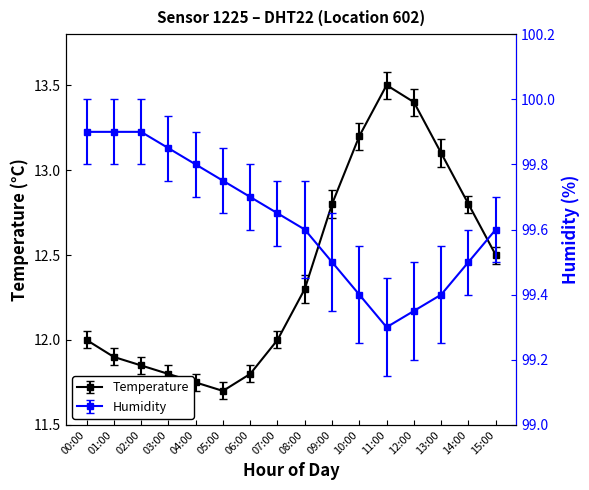

Which has a higher value, 12:00 or 04:00?

12:00